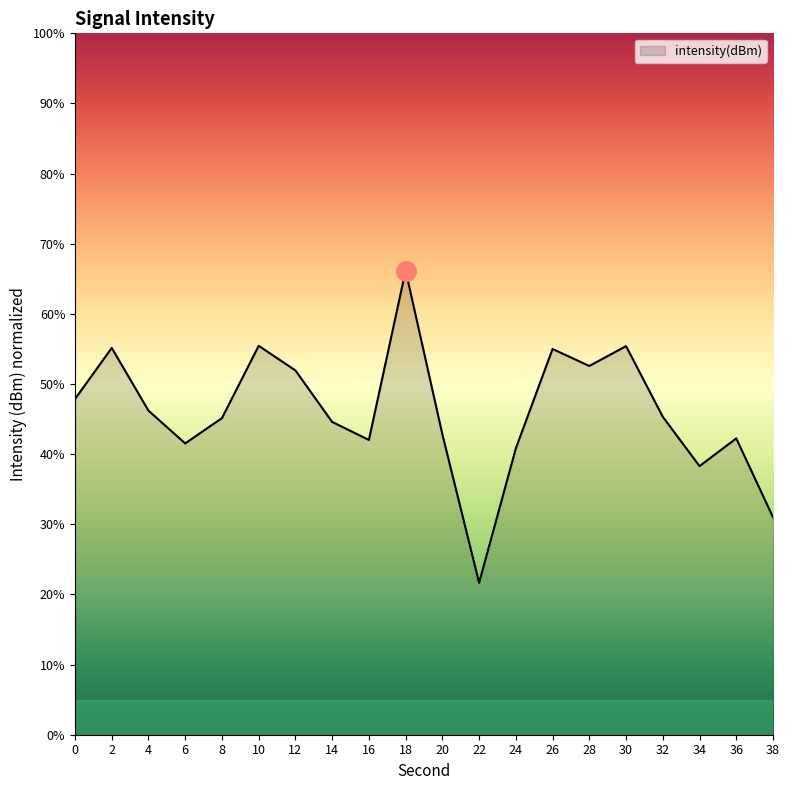

How many categories are shown in the chart?

20